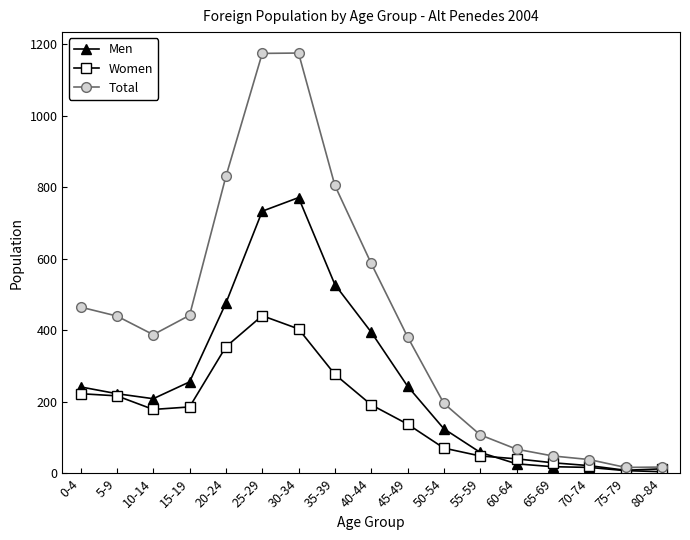

The Men series shows 209 at 10-14. True or false?

True